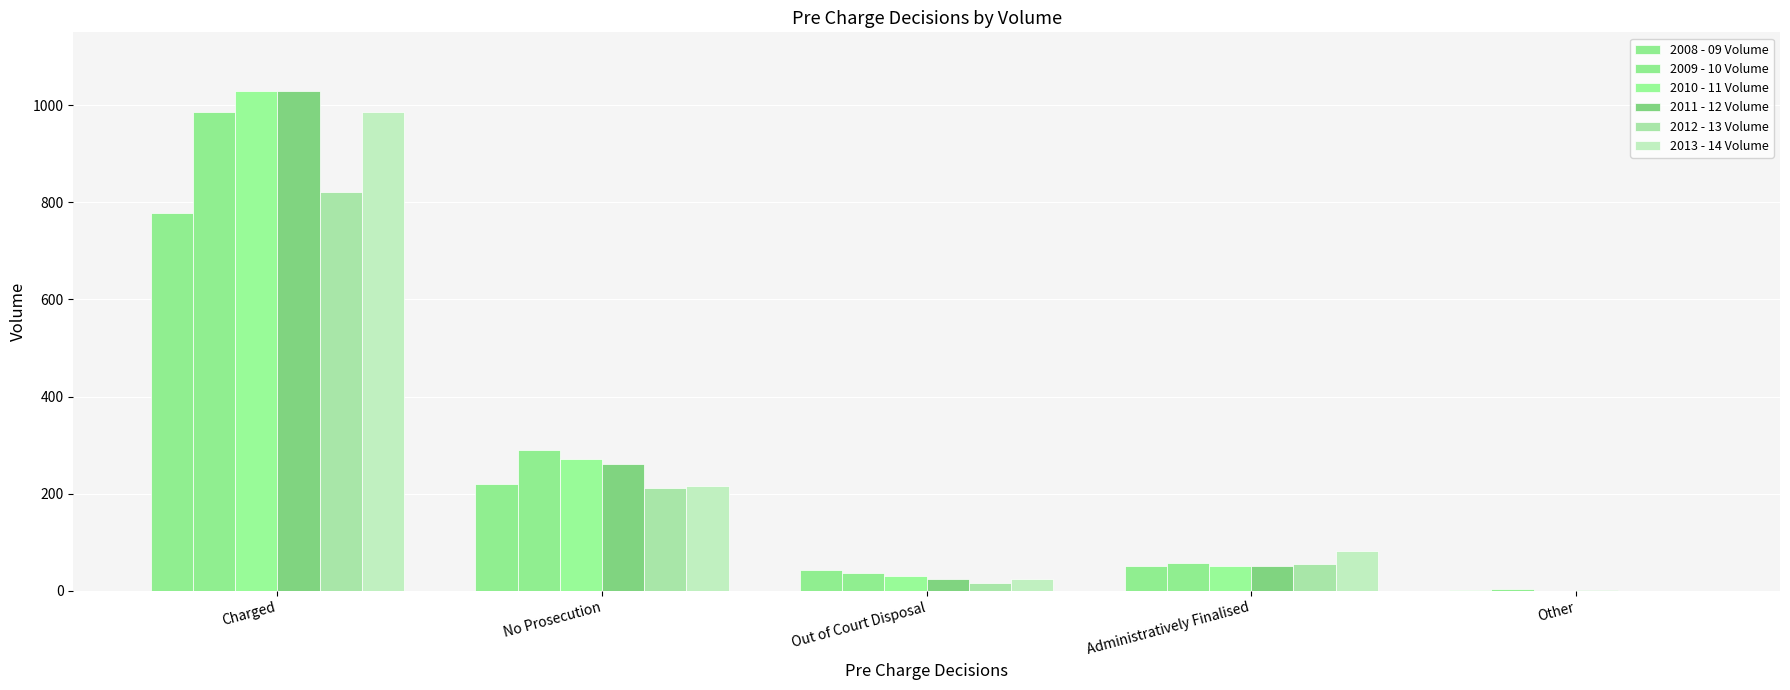

What is the sum of all 2008 - 09 Volume values?

1090